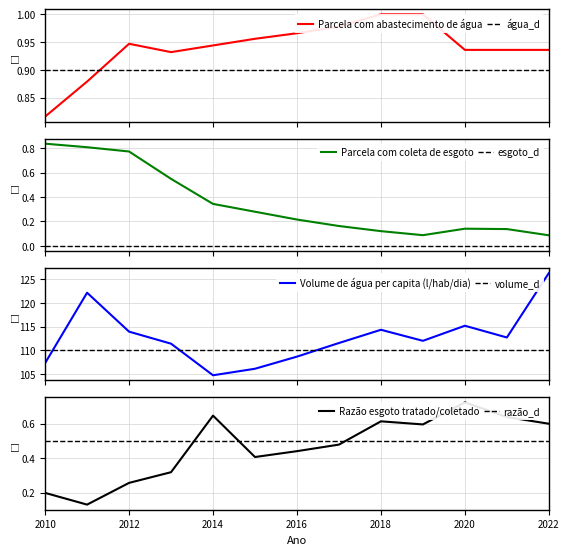

How many data points does each series have?

13